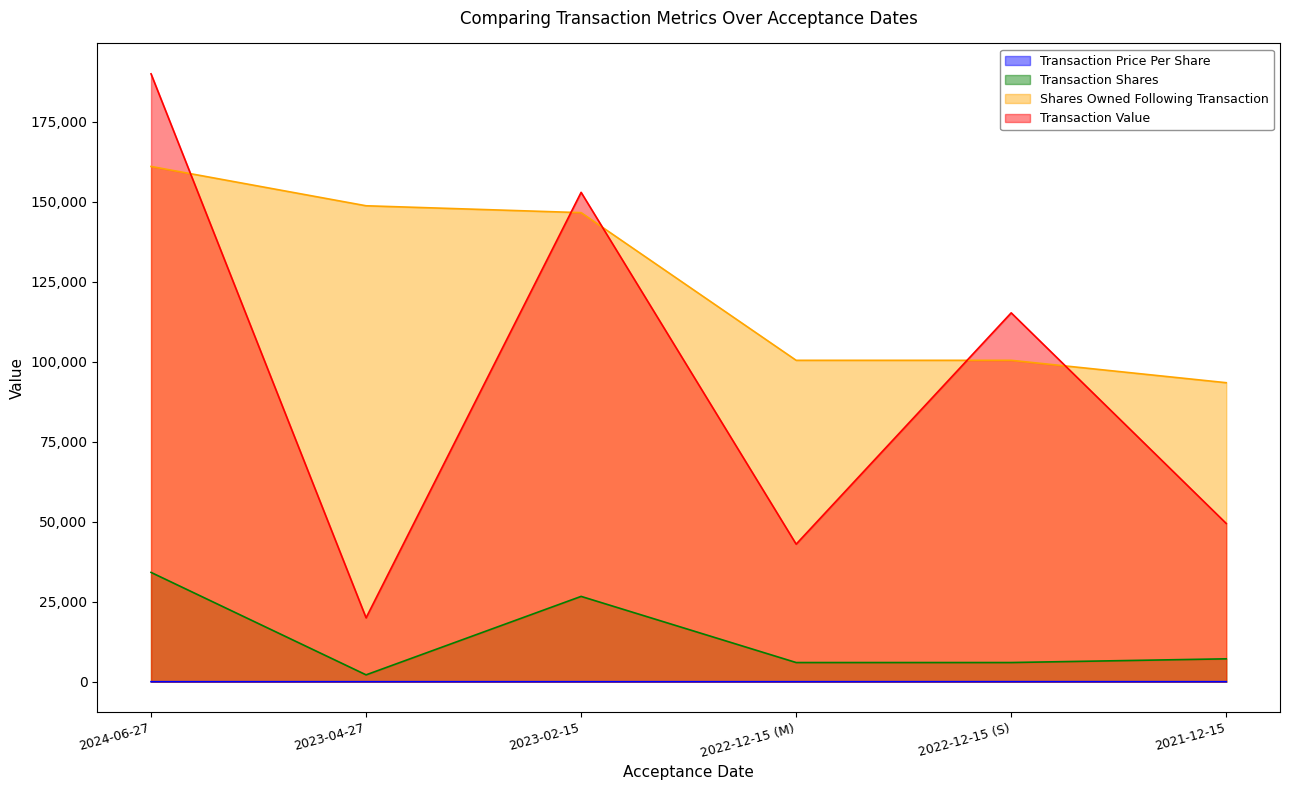

Is the value of sharesOwnedFollowingTransaction at 2022-12-15 (M) greater than the value of transactionPricePerShare at 2022-12-15 (S)?

Yes